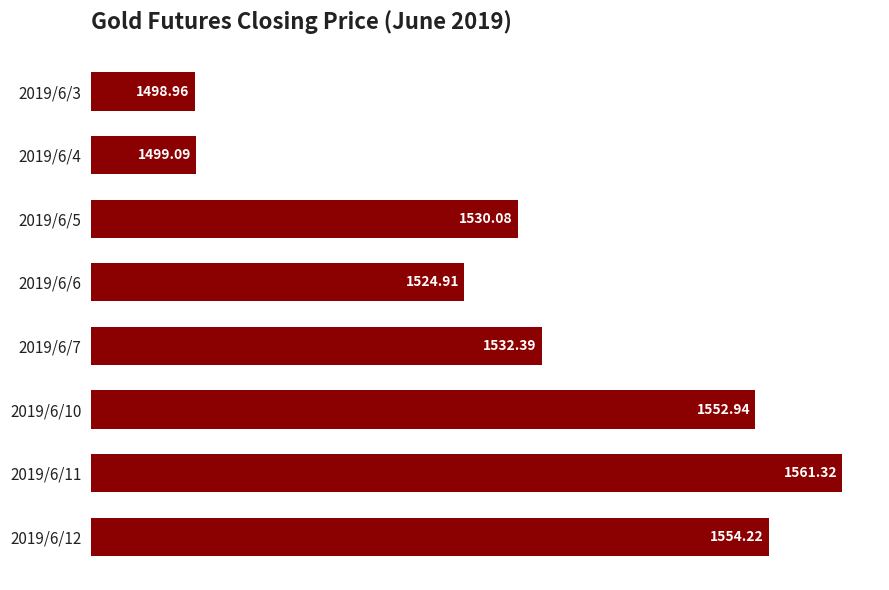

Rank the categories by value from lowest to highest.

2019/6/3, 2019/6/4, 2019/6/6, 2019/6/5, 2019/6/7, 2019/6/10, 2019/6/12, 2019/6/11